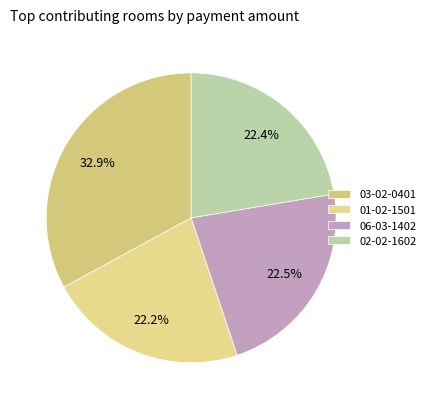

Count the number of slices in the pie.

4